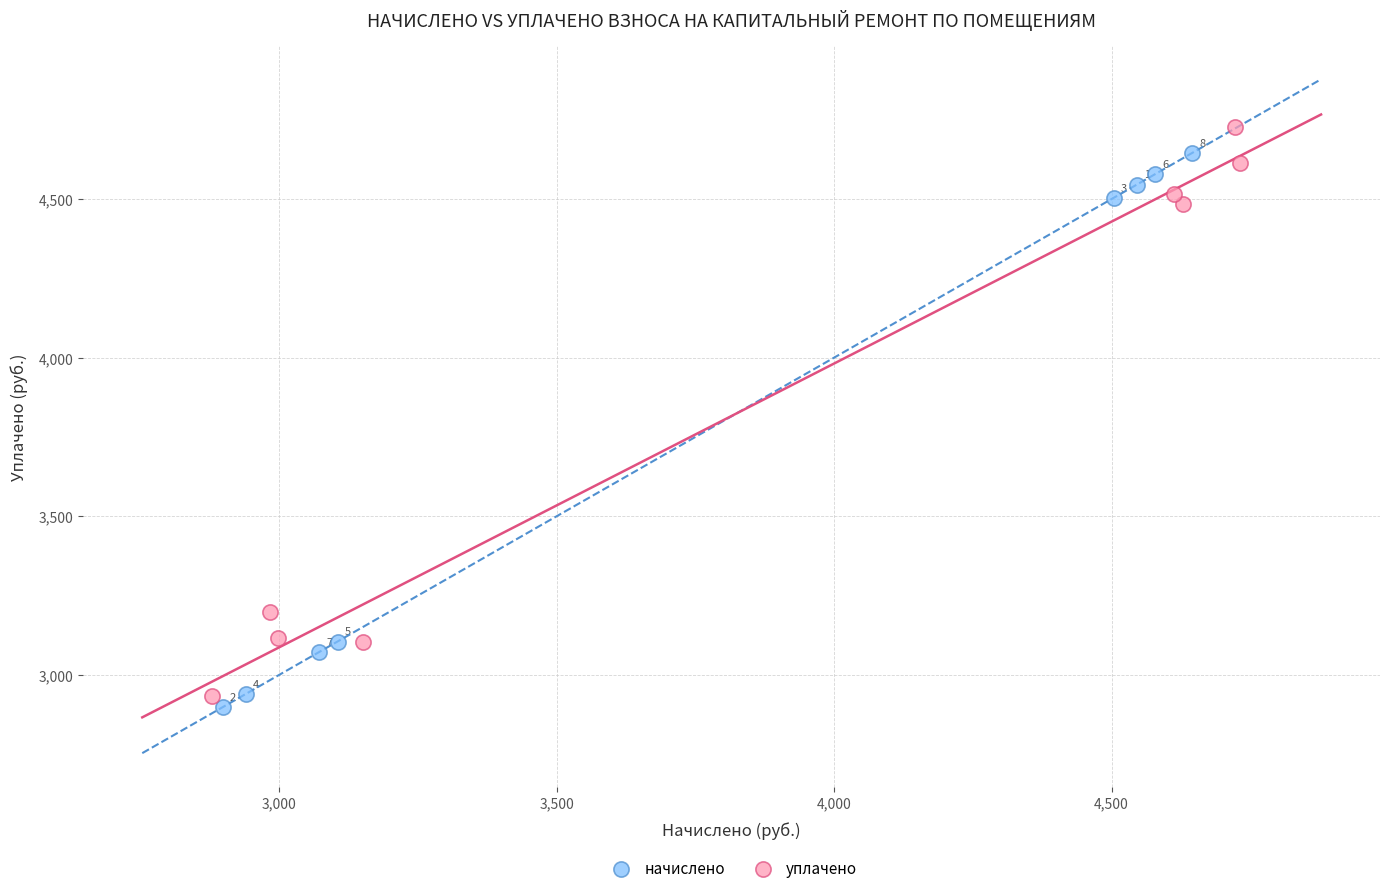

Which series has the largest Y range (max minus min)?

уплачено